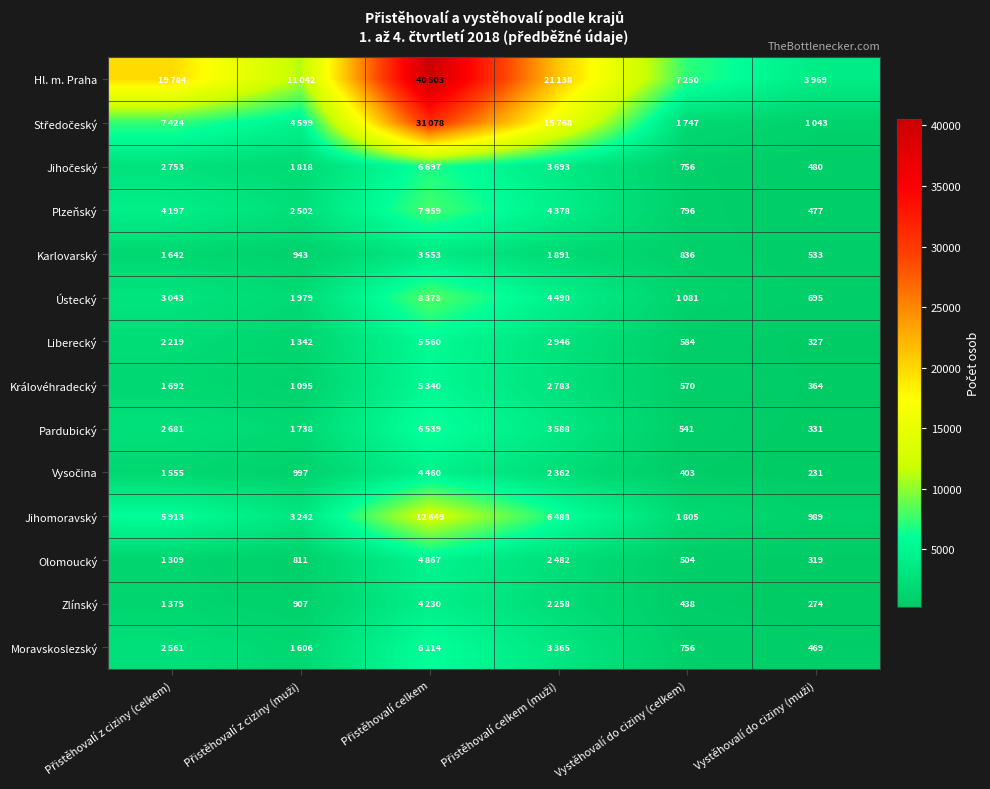

Is it true that Pardubický equals 541 at Vystěhovalí do ciziny (celkem)?

True